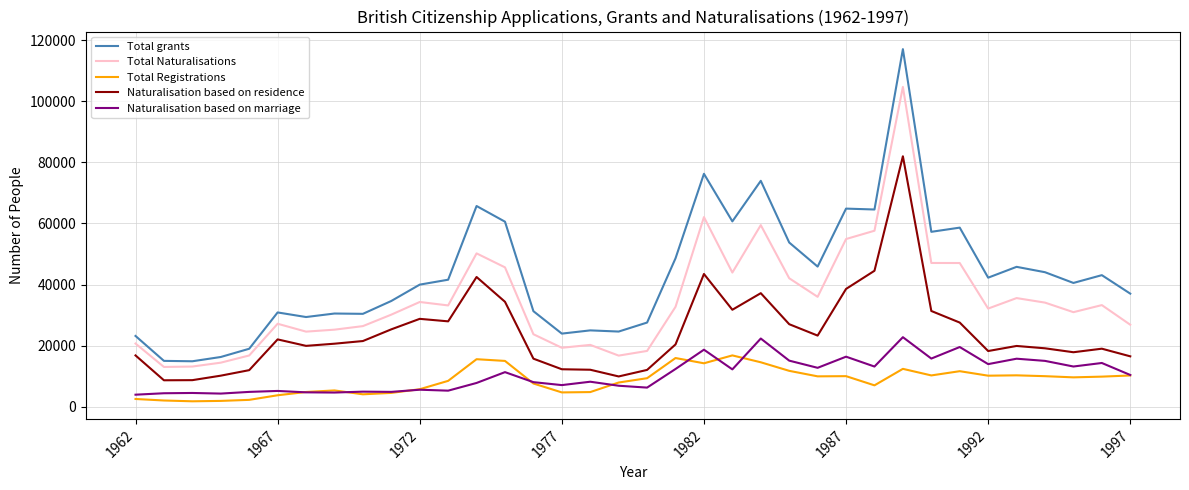

True or false: Total Registrations and Total grants intersect in this chart.

False